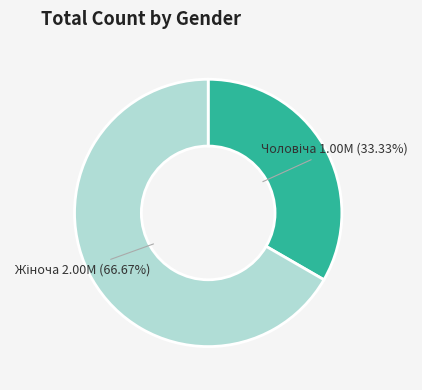

Does any single category account for the majority?

Yes